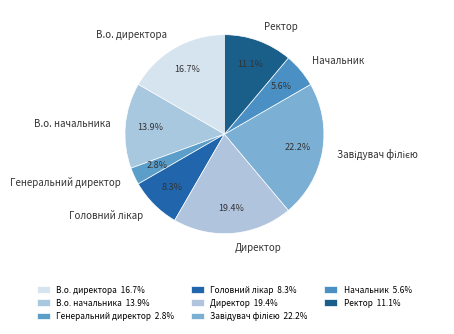

True or false: Ректор accounts for 11% of the total.

True